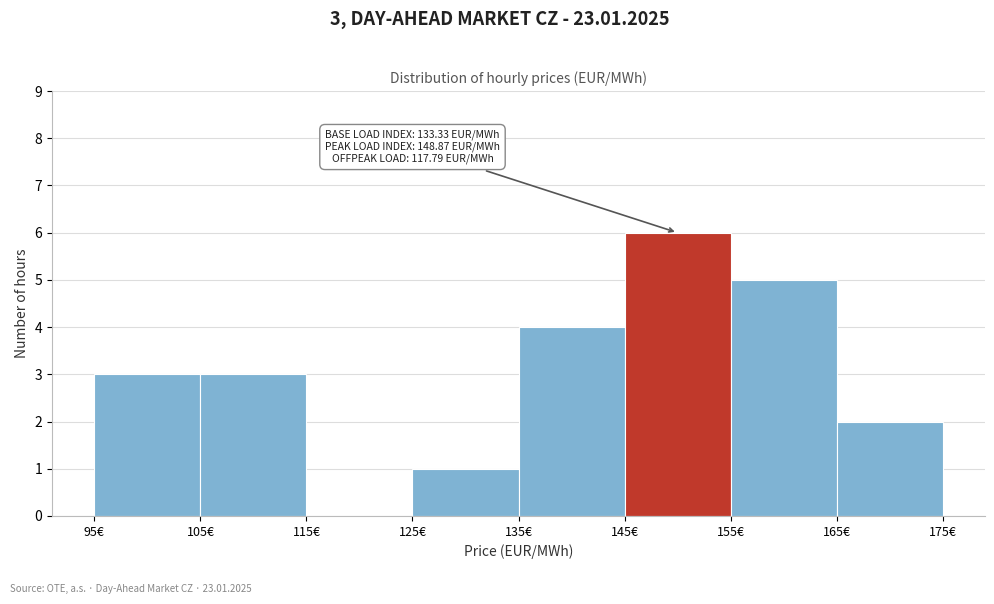

Which range on the x-axis has the tallest bar?

145 to 155